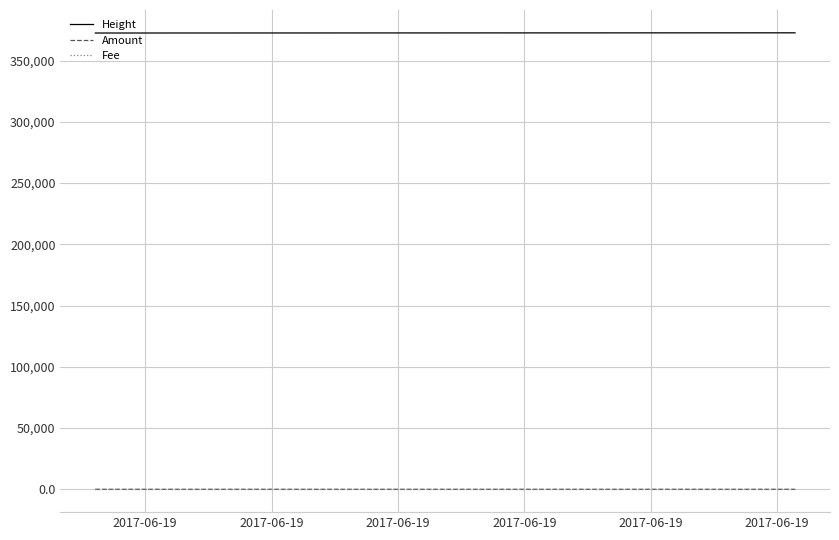

Which category has the highest value in the Fee series?

2017-06-19